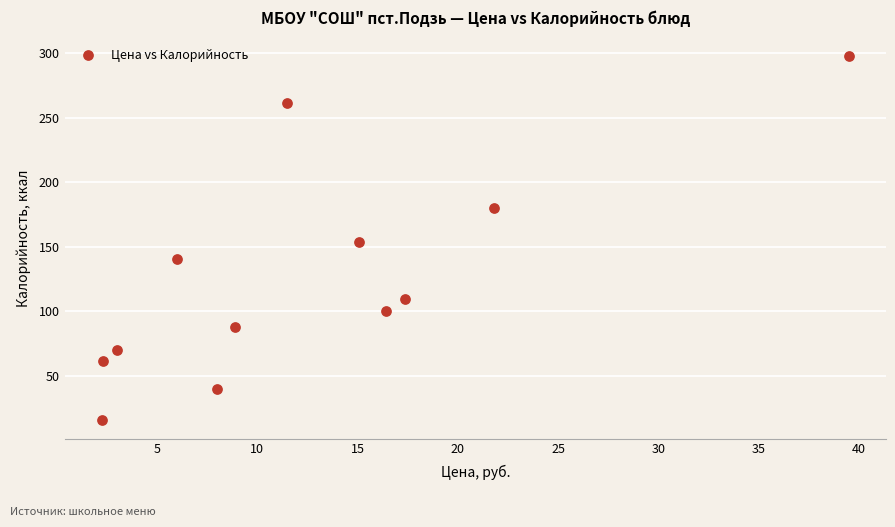

What is the average Y value?

126.6